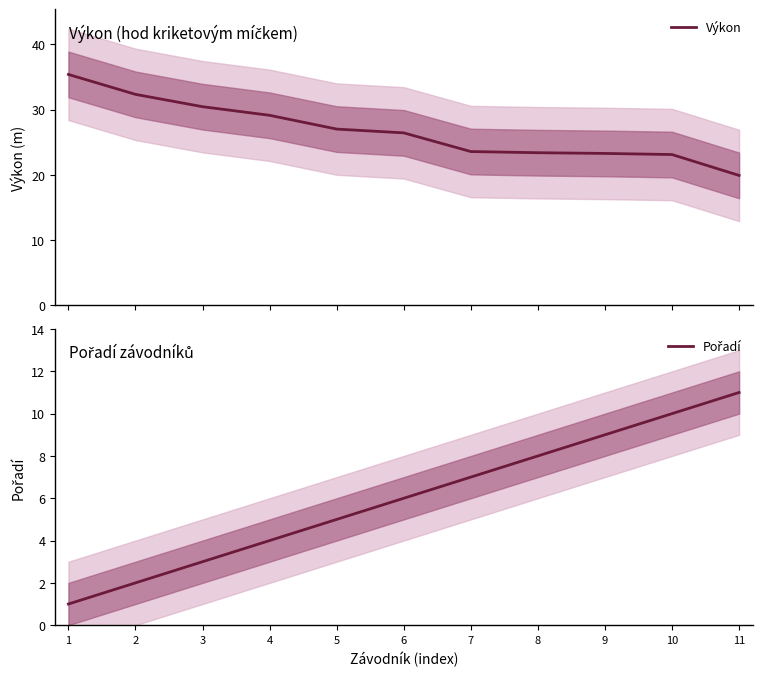

How many data points in Pořadí are less than 6?

5